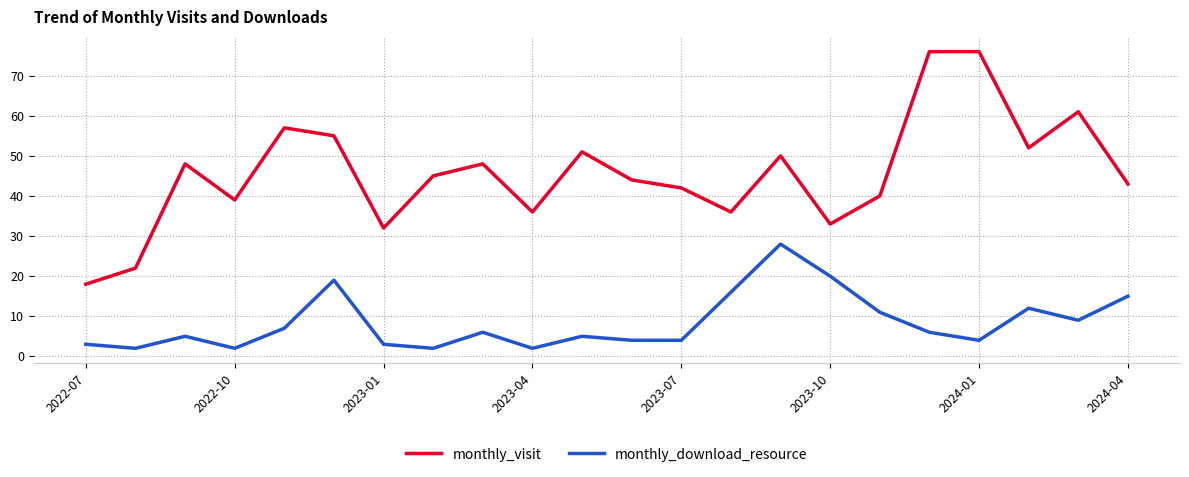

What is the highest value of the monthly_visit series?

76